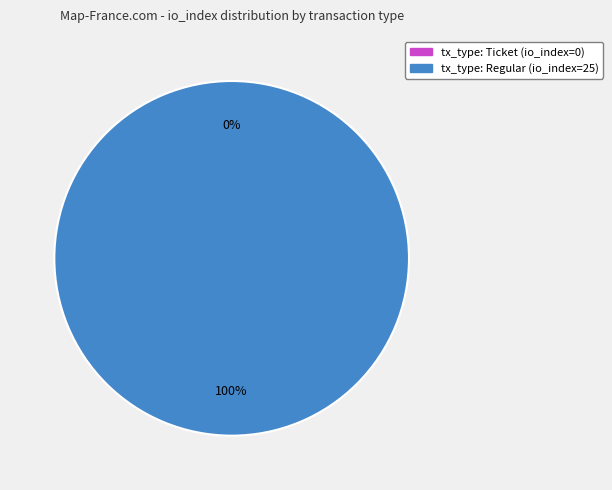

Does tx_type: Ticket (io_index=0) represent more than half of the total?

No